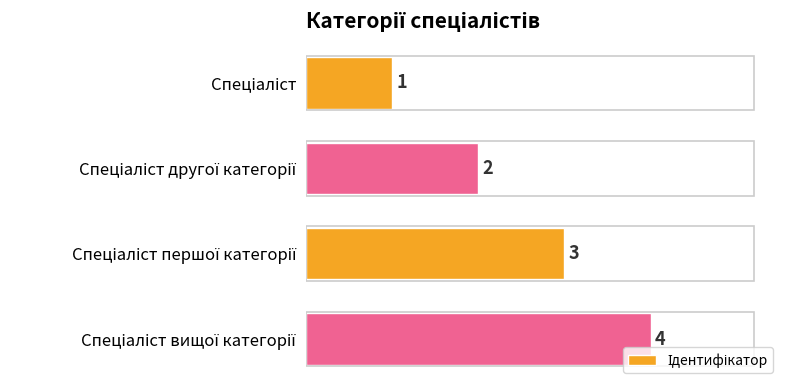

How many values are between 2 and 4?

3